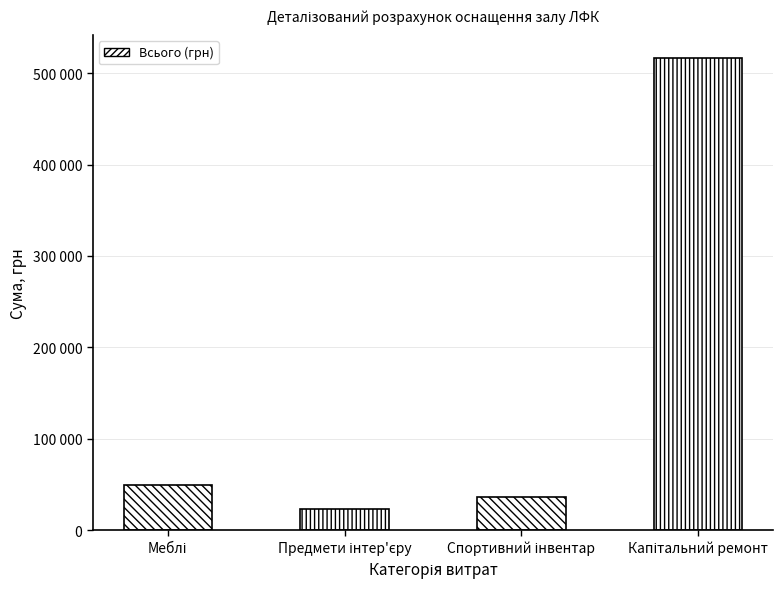

What position from the left is Спортивний інвентар?

3